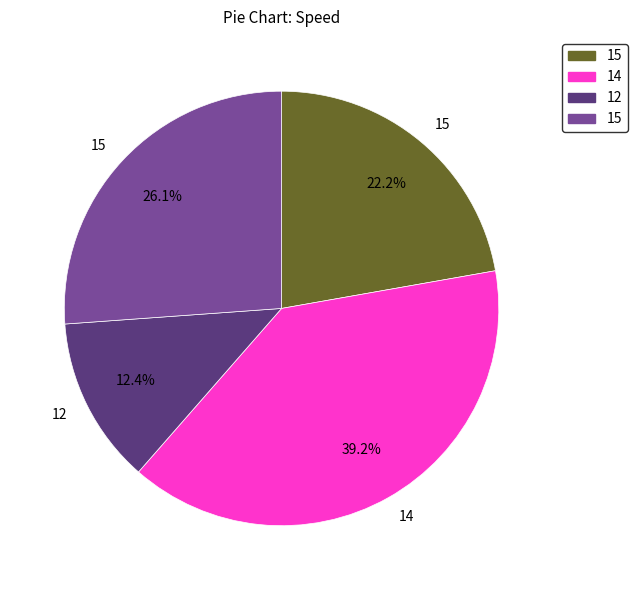

Does any single category account for the majority?

No